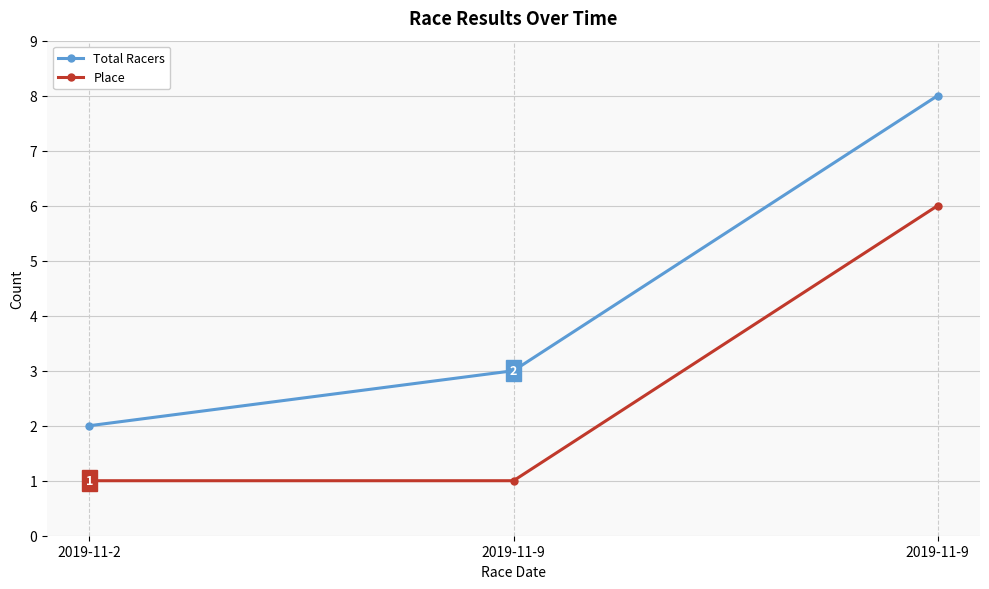

Where is Total Racers nearest to the value 5?

2019-11-9